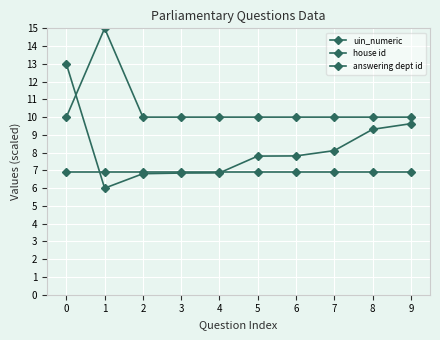

Is this an area chart (filled region under the line)?

No